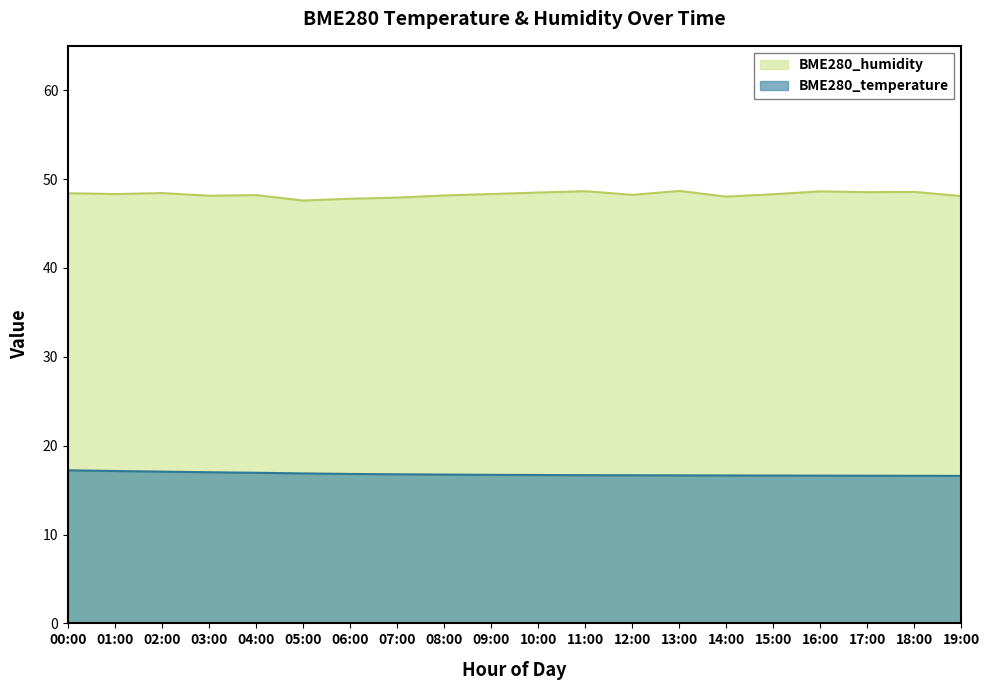

What is the difference between the maximum and minimum values in the BME280_humidity series?

1.1